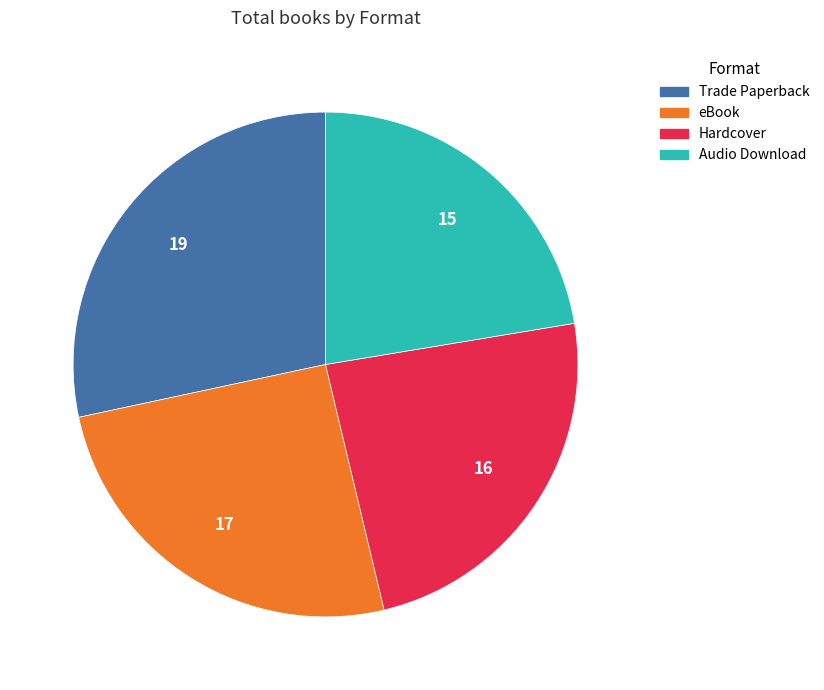

What is the smallest slice in the pie chart?

Audio Download